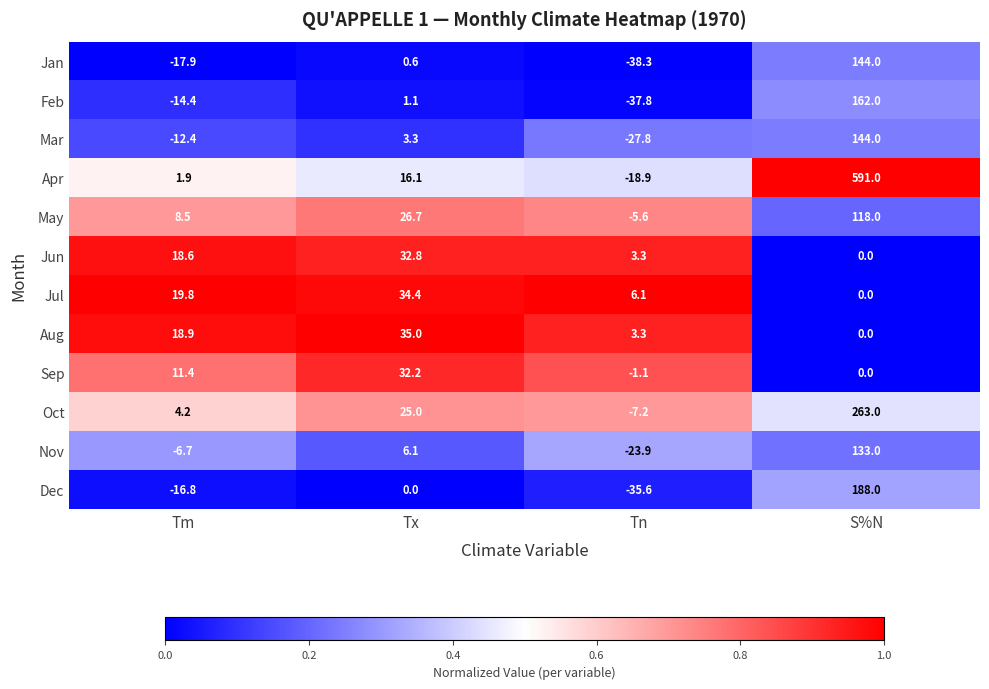

At which category is the sum across all series the highest?

S%N